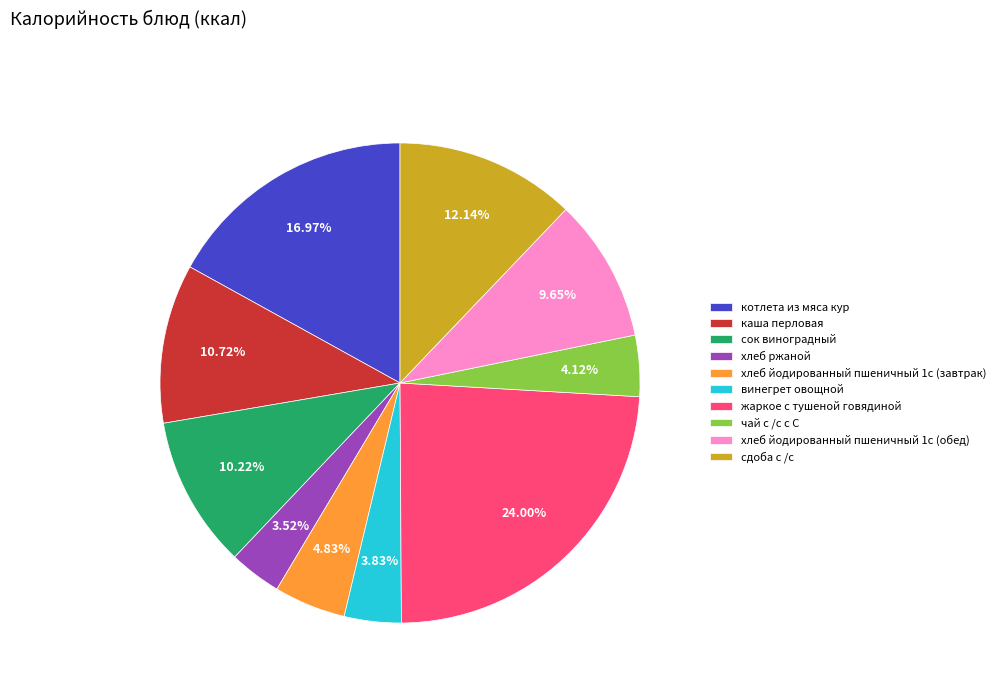

Count the number of slices in the pie.

10